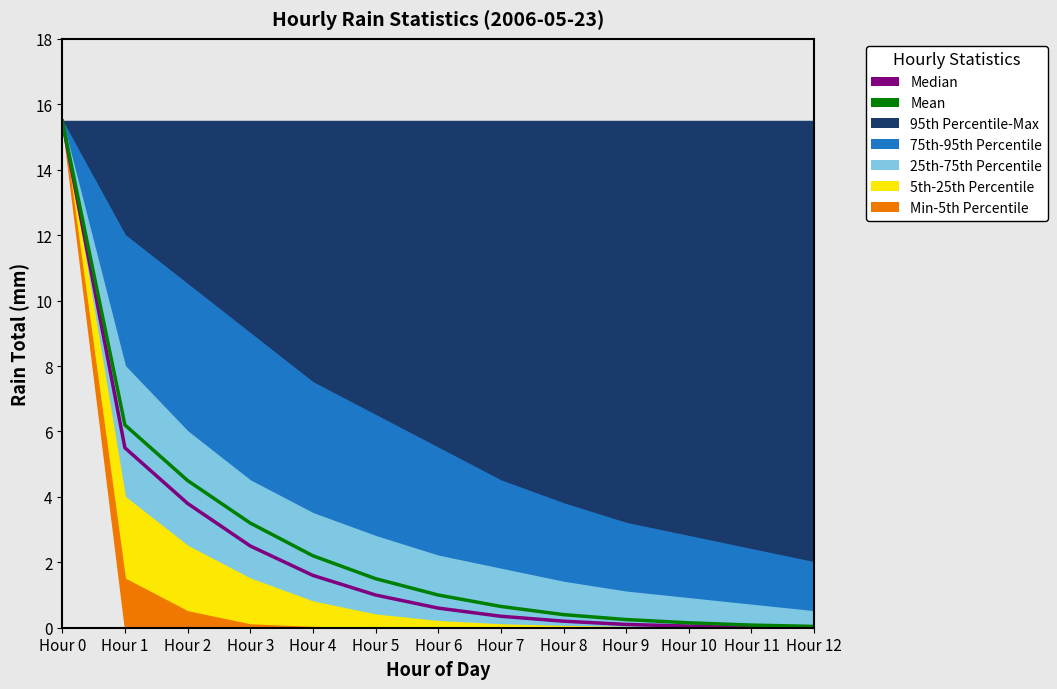

The value of Mean at Hour 9 is 0.1. True or false?

False